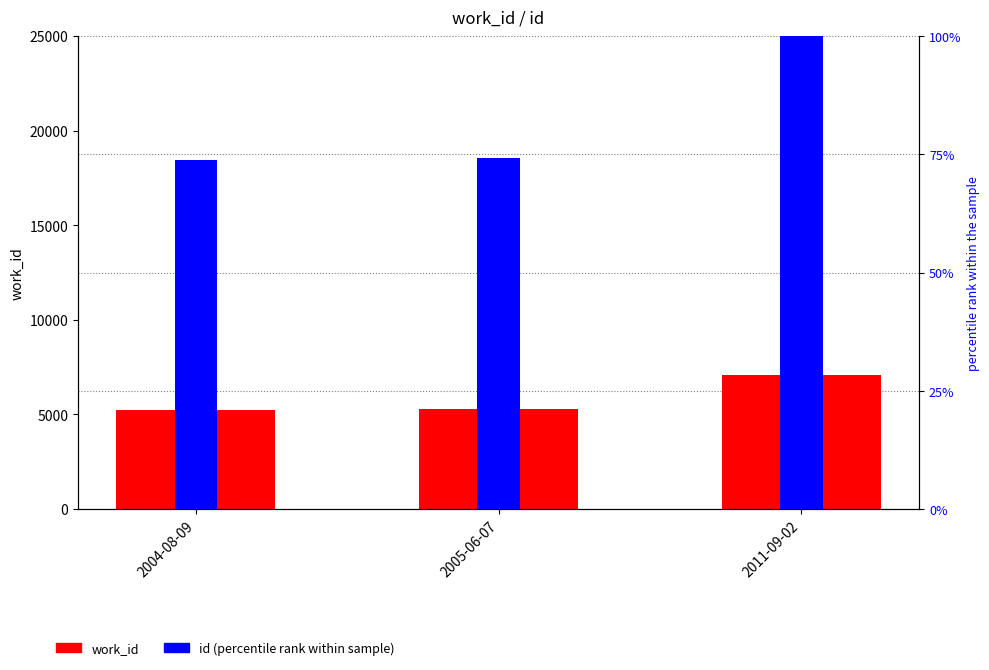

Rank the series by their maximum value, from lowest to highest.

id, work_id